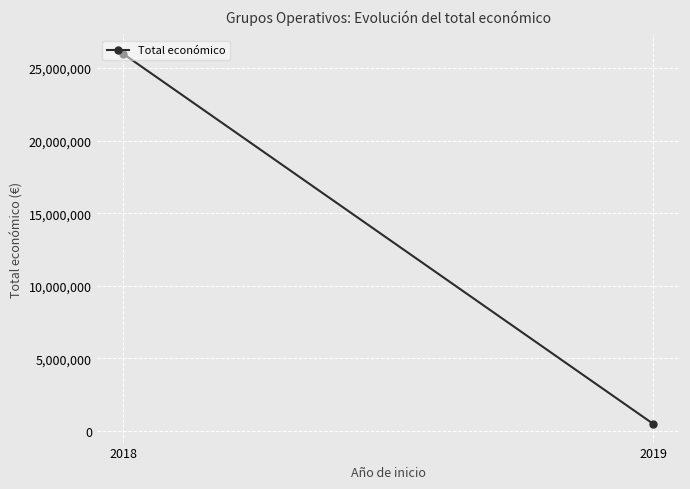

How many distinct data groups are displayed?

1